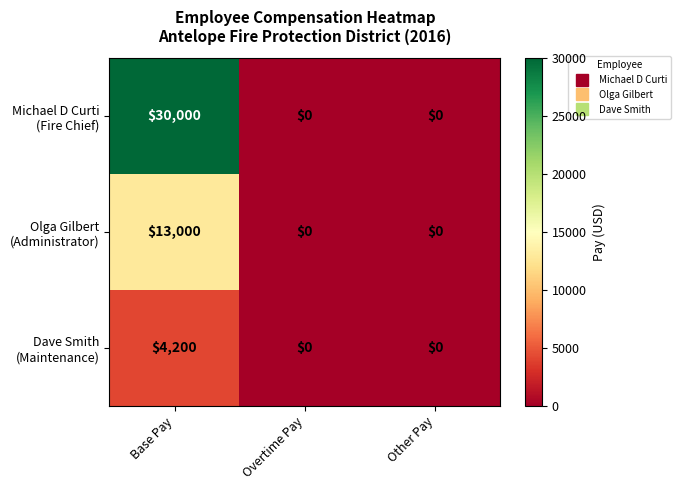

What is the maximum value shown in the chart?

30000